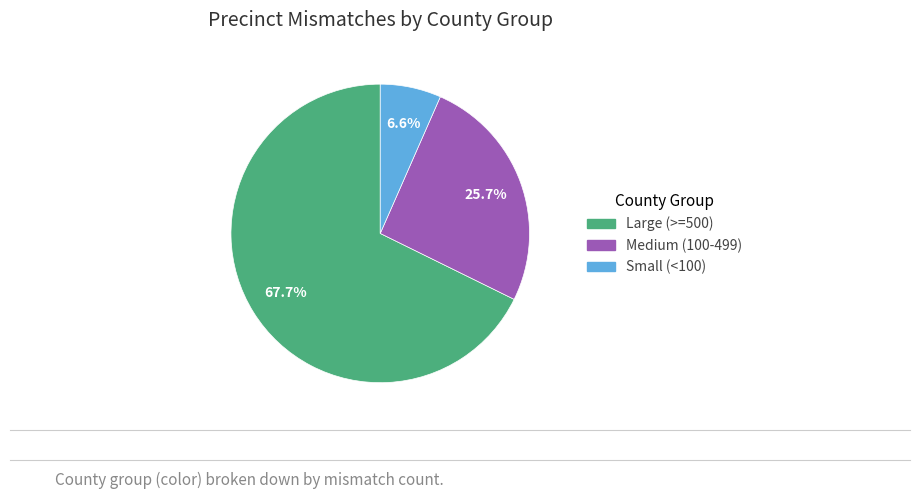

Does any single category account for the majority?

Yes